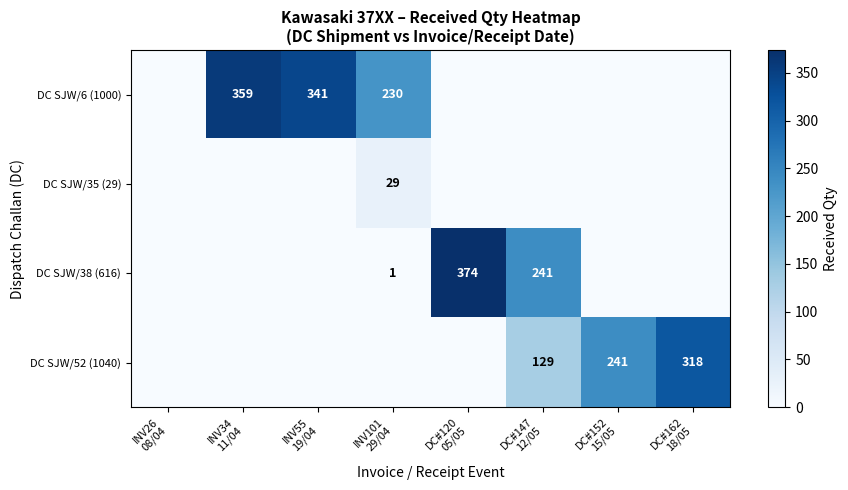

Where is DC SJW/6 (1000) nearest to the value 179?

INV101 29/04